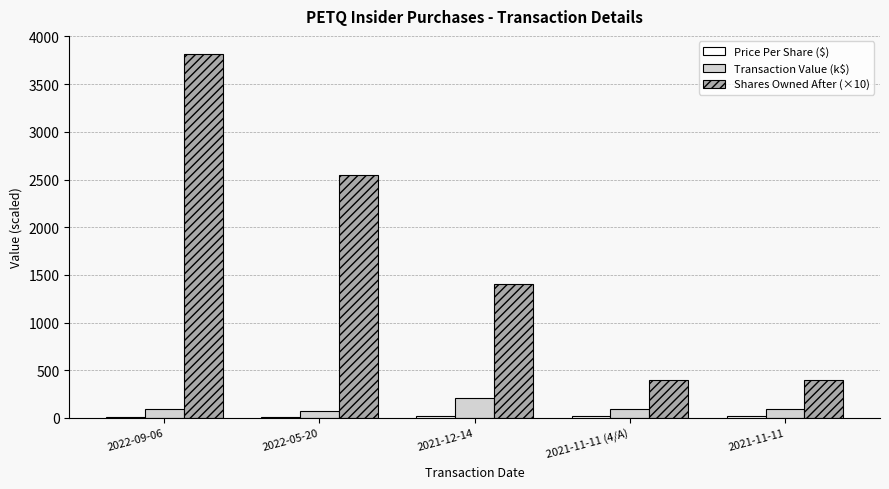

What is the greatest value displayed?

3815.5